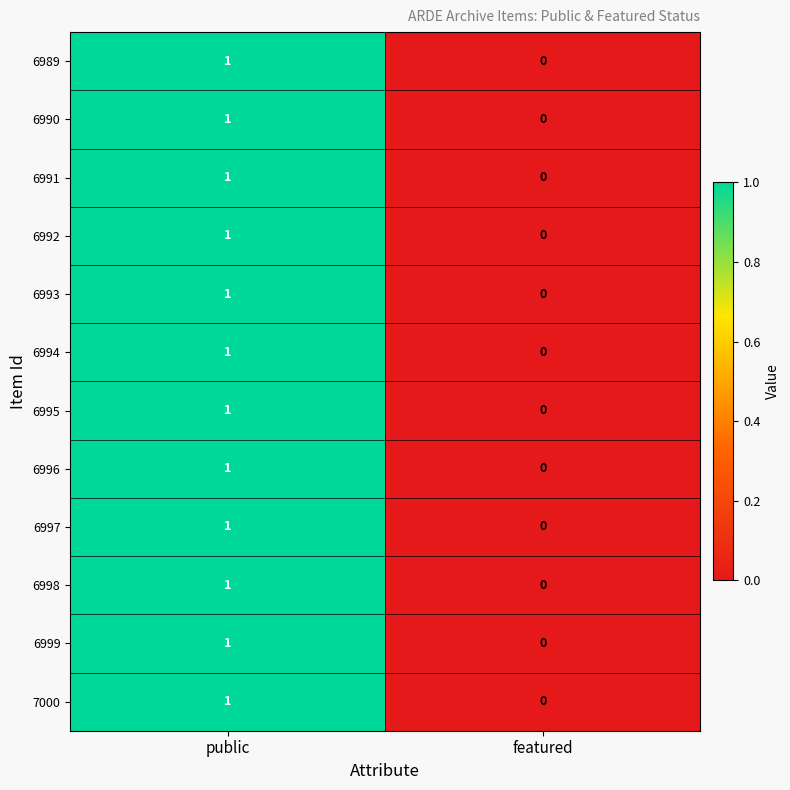

The 6992 series shows 0 at featured. True or false?

True